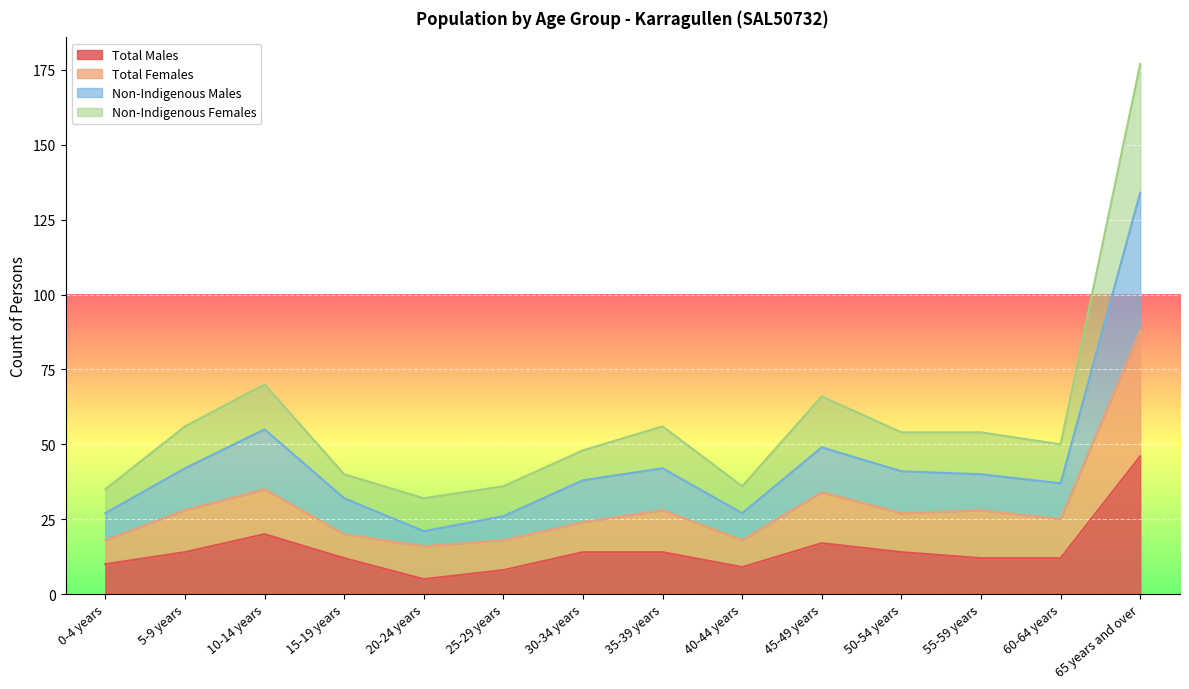

How many data points does each series have?

14